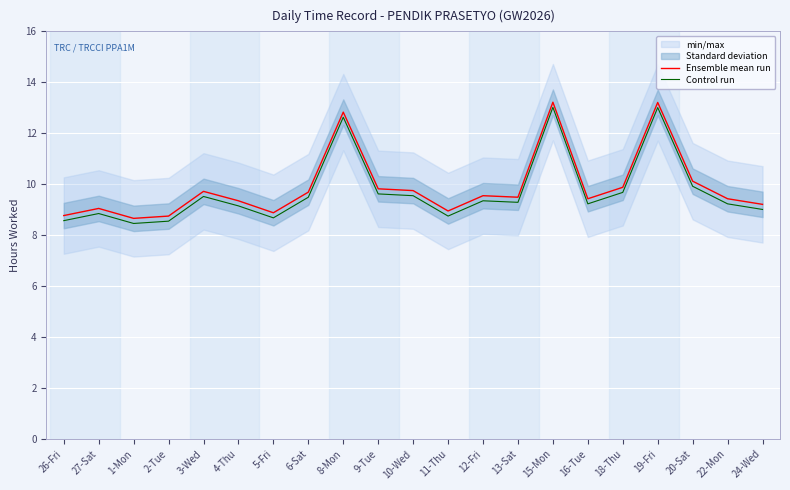

List the labels in order of Control run value, smallest first.

1-Mon, 2-Tue, 26-Fri, 5-Fri, 11-Thu, 27-Sat, 24-Wed, 4-Thu, 16-Tue, 22-Mon, 13-Sat, 12-Fri, 6-Sat, 3-Wed, 10-Wed, 9-Tue, 18-Thu, 20-Sat, 8-Mon, 19-Fri, 15-Mon